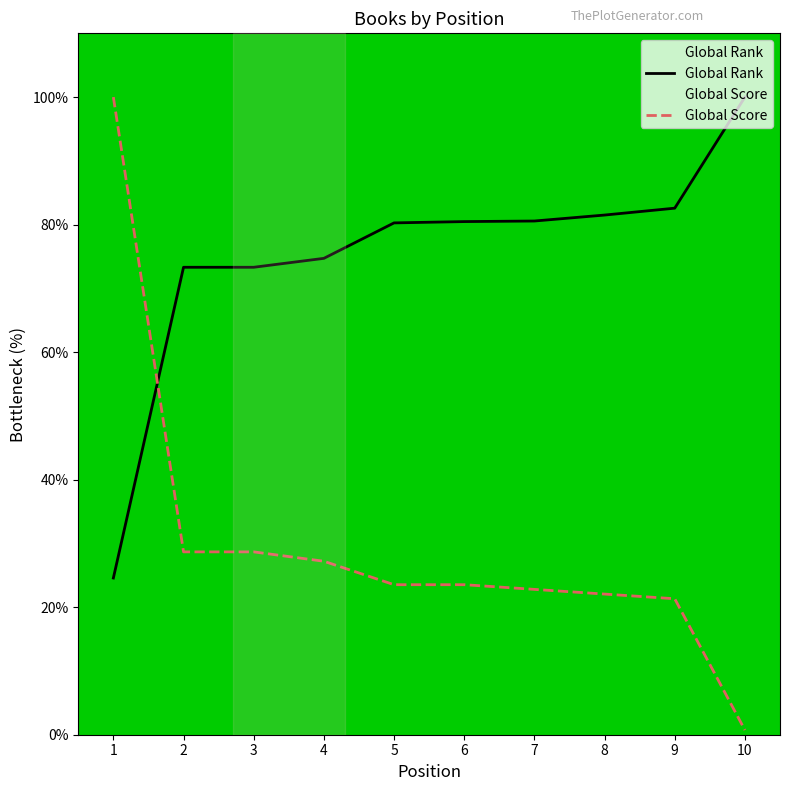

How many values in the Global Rank series are below 80?

4